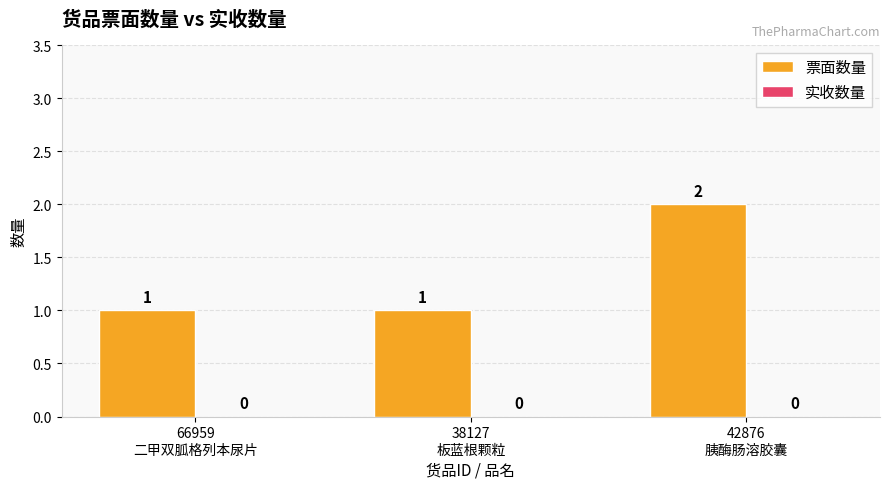

How many series are shown in this chart?

1